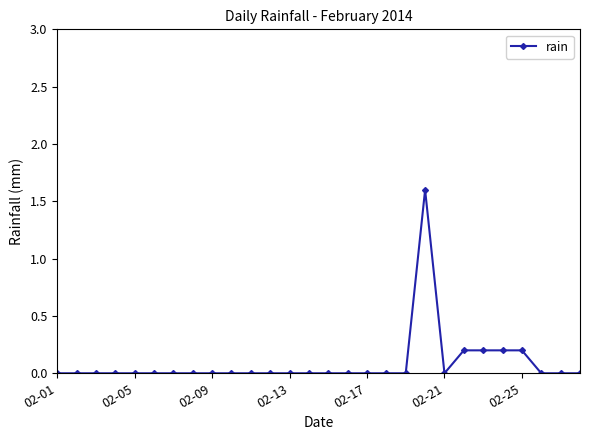

What is the greatest value displayed?

1.6